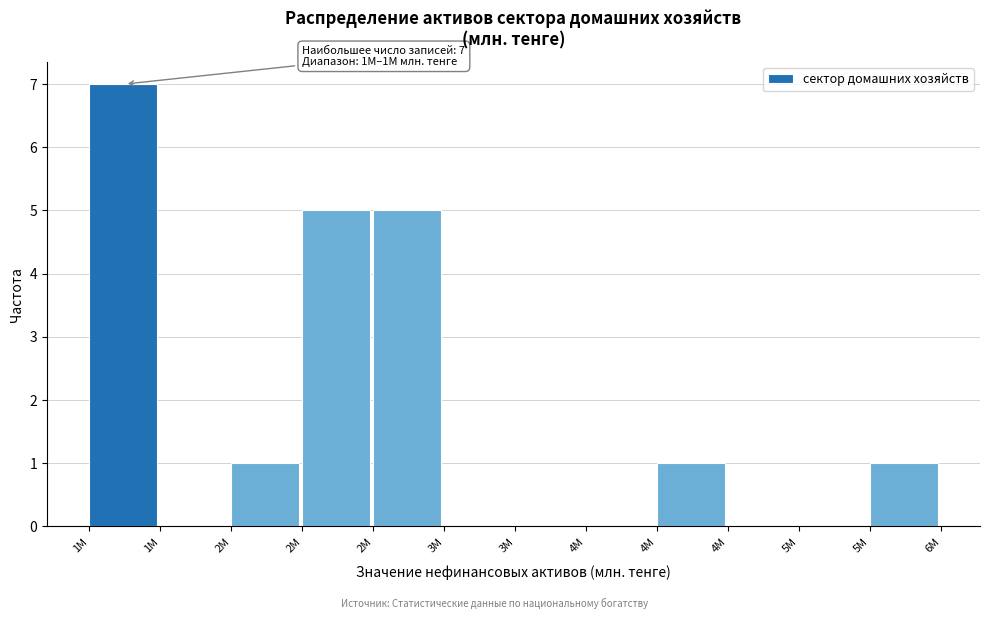

How many data points does each series have?

12